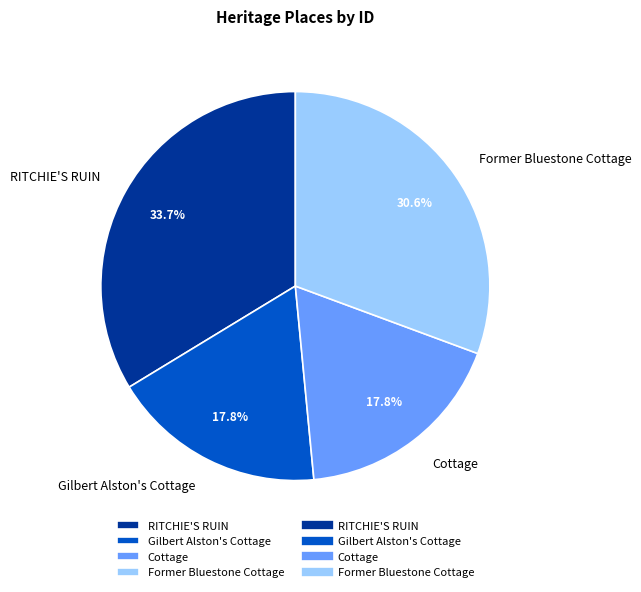

What is the largest slice in the pie chart?

RITCHIE'S RUIN